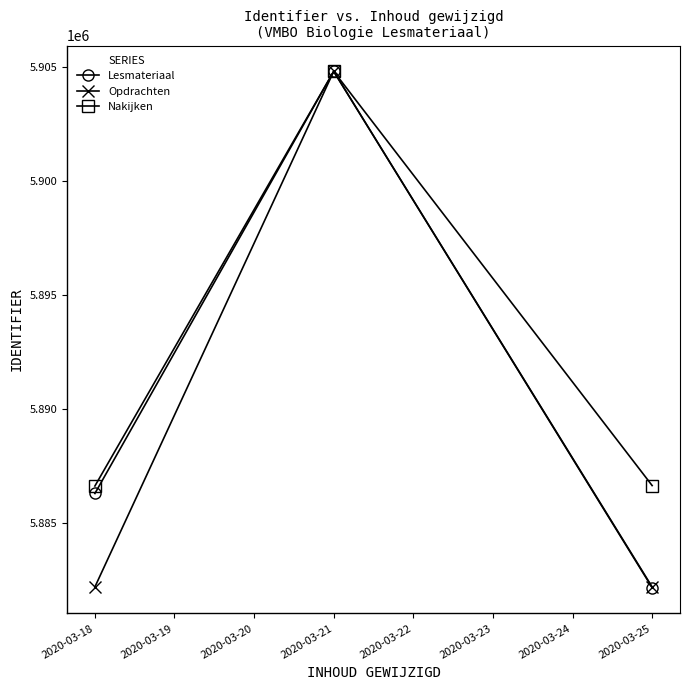

Between 2020-03-18 and 2020-03-25, which series saw the biggest shift?

Lesmateriaal